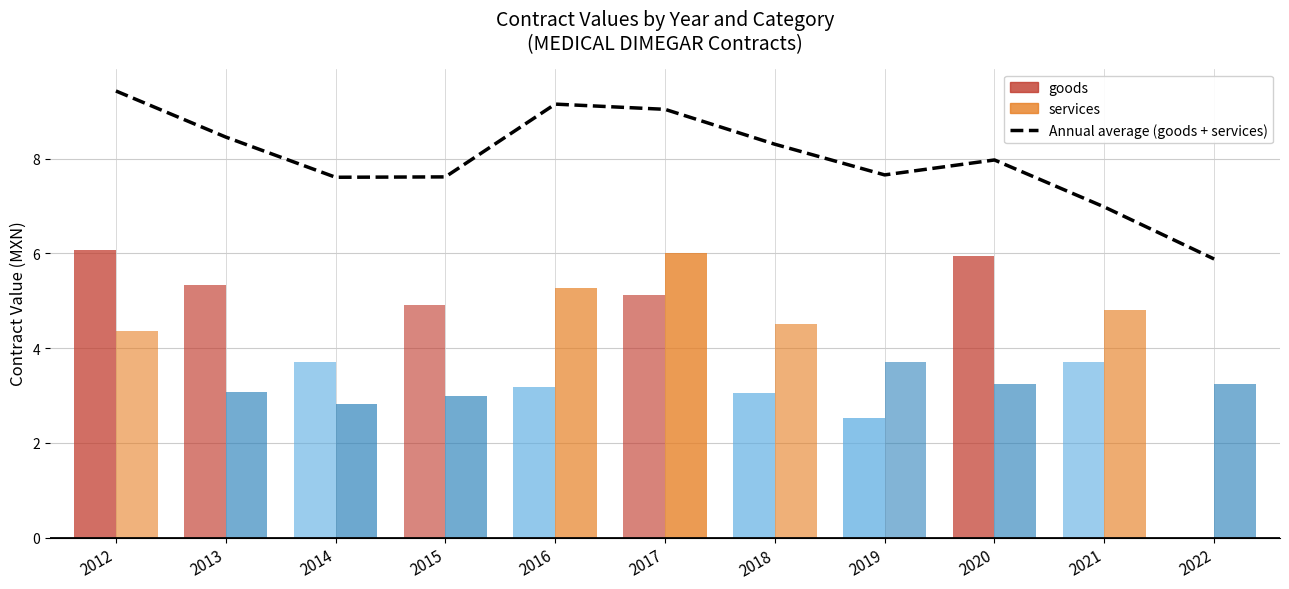

Reading right to left, what are all the values shown in this chart?

2022=5.9	2021=7.0	2020=8.0	2019=7.7	2018=8.3	2017=9.0	2016=9.2	2015=7.6	2014=7.6	2013=8.5	2012=9.4